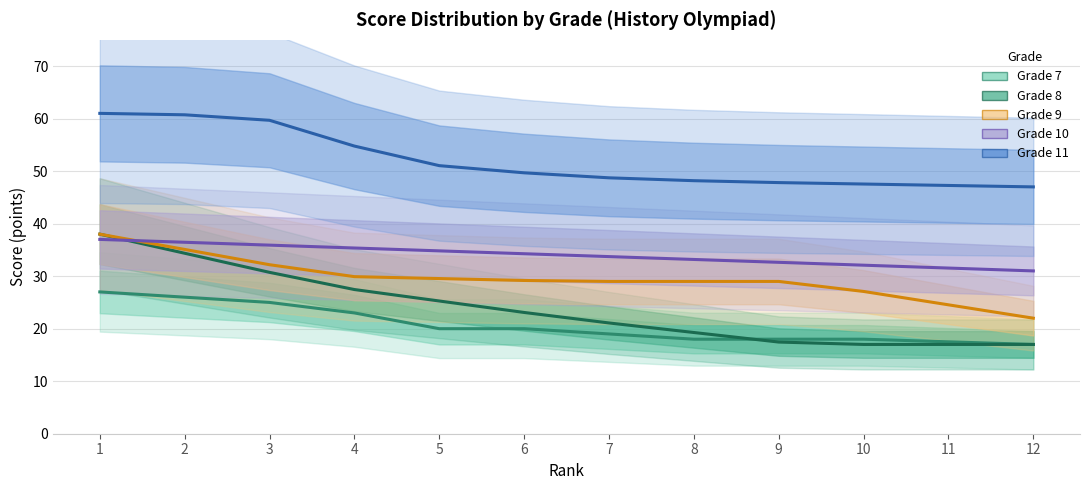

Reading left to right, list all the values displayed in this chart.

Grade 7: 1=27.0	2=26.0	3=25.0	4=23.0	5=20.0	6=20.0	7=19.0	8=18.0	9=18.0	10=18.0	11=17.5	12=17.0
Grade 8: 1=38.0	2=34.4	3=30.7	4=27.5	5=25.3	6=23.1	7=21.1	8=19.3	9=17.5	10=17.0	11=17.0	12=17.0
Grade 9: 1=38.0	2=35.1	3=32.2	4=29.9	5=29.5	6=29.2	7=29.0	8=29.0	9=29.0	10=27.1	11=24.5	12=22.0
Grade 10: 1=37.0	2=36.5	3=35.9	4=35.4	5=34.8	6=34.3	7=33.7	8=33.2	9=32.6	10=32.1	11=31.5	12=31.0
Grade 11: 1=61.0	2=60.7	3=59.7	4=54.8	5=51.0	6=49.7	7=48.7	8=48.2	9=47.8	10=47.5	11=47.3	12=47.0